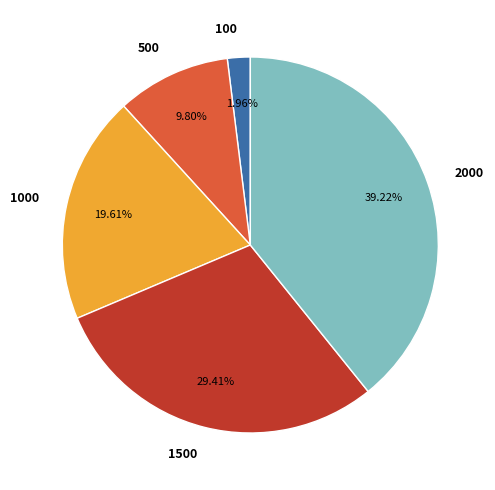

True or false: 100 accounts for 16% of the total.

False